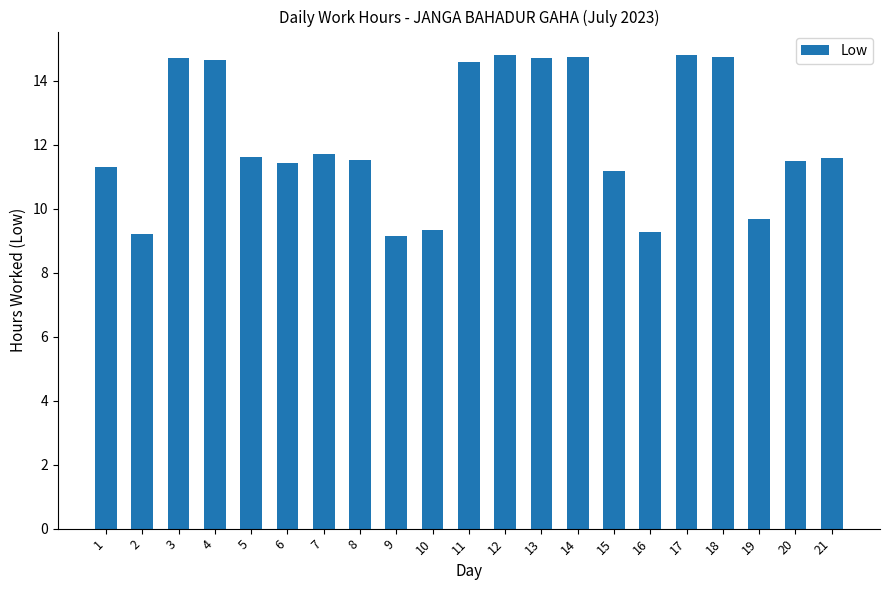

Is it true that the value at 16 is 9.3?

True